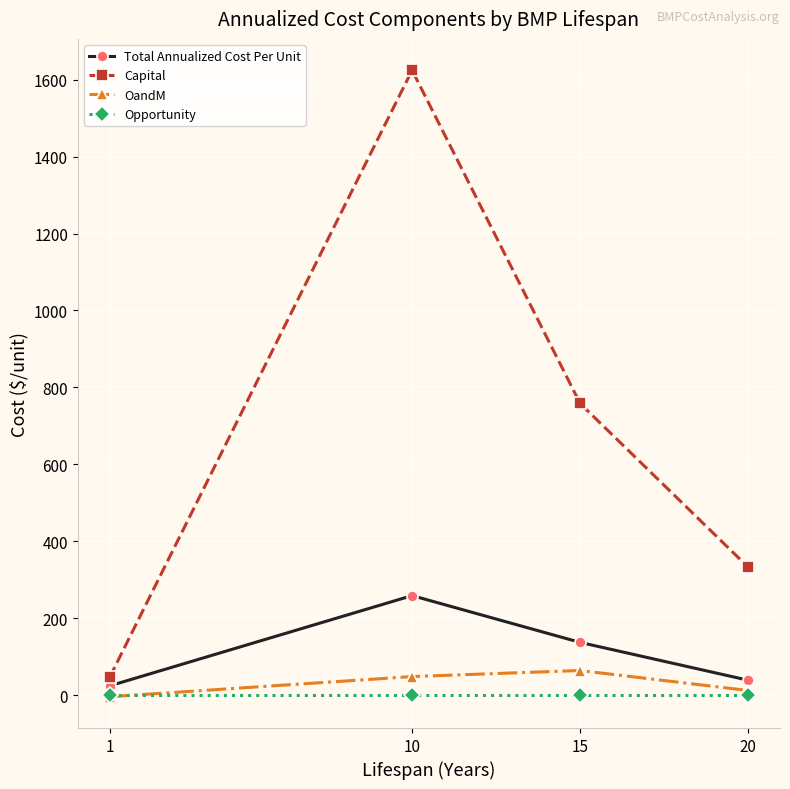

What is the difference between the maximum and minimum values in the Capital series?

1577.3